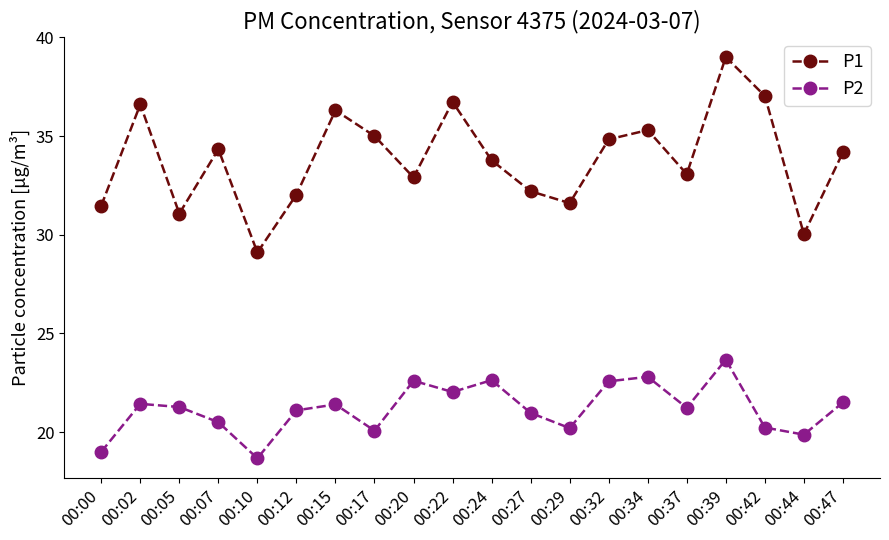

Is this an area chart (filled region under the line)?

No